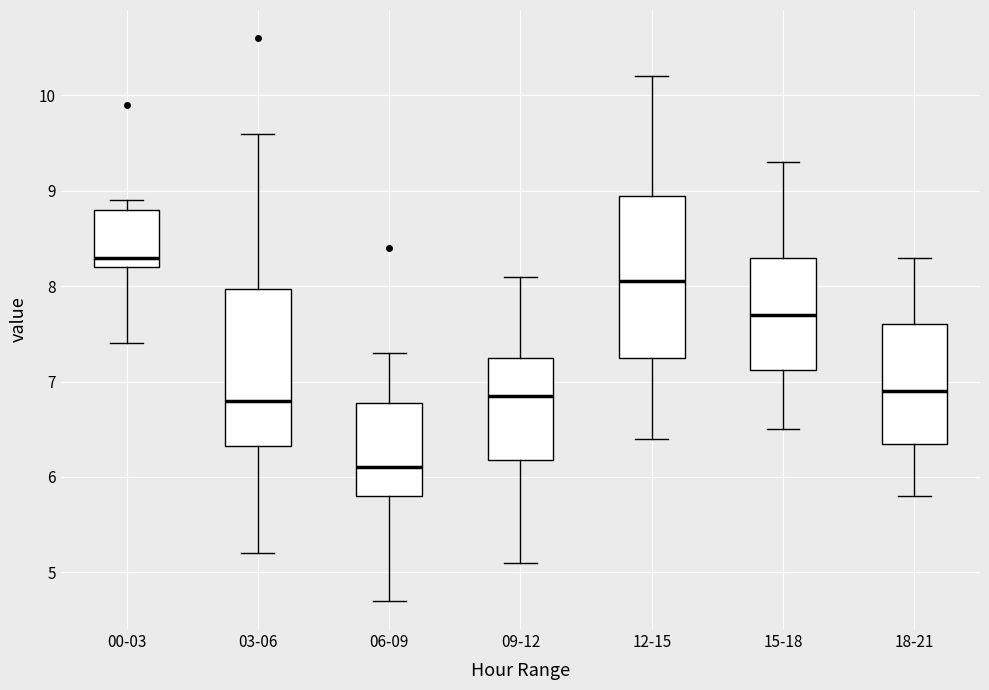

Which box has the highest median line?

00-03